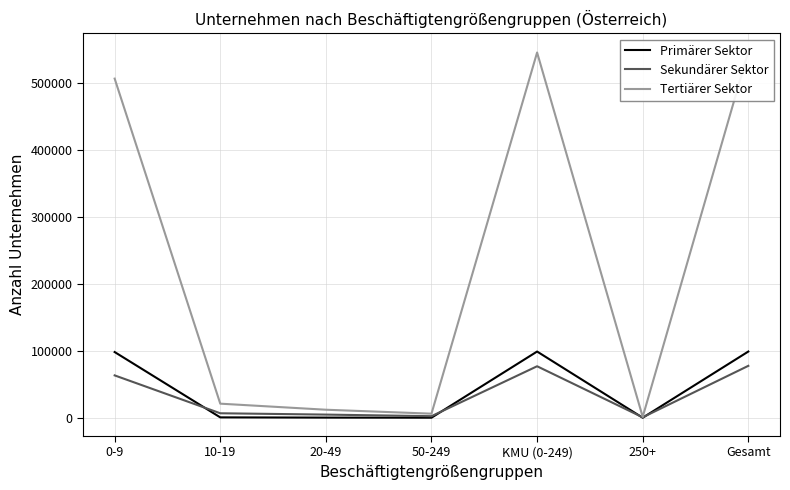

Is the value of Sekundärer Sektor at 10-19 greater than the value of Tertiärer Sektor at 20-49?

No